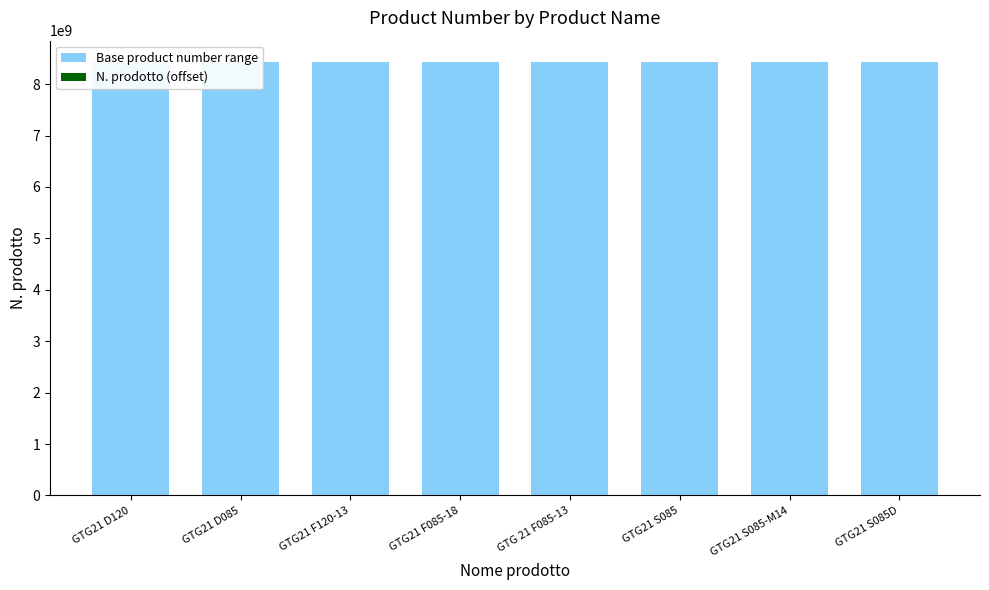

List the series in order of their overall mean, highest first.

Base product number range, N. prodotto (offset)